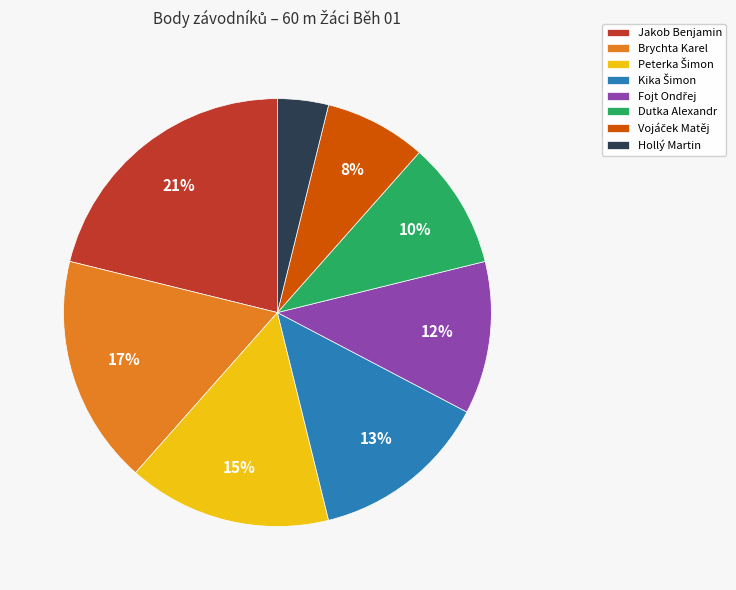

Count the number of slices in the pie.

8